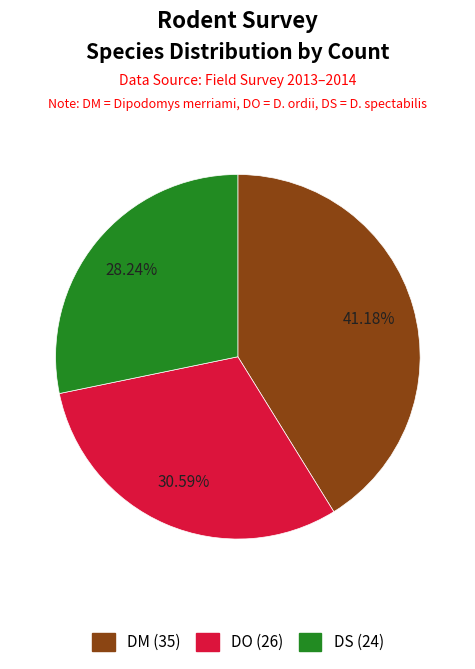

Rank the categories by value from highest to lowest.

DM, DO, DS